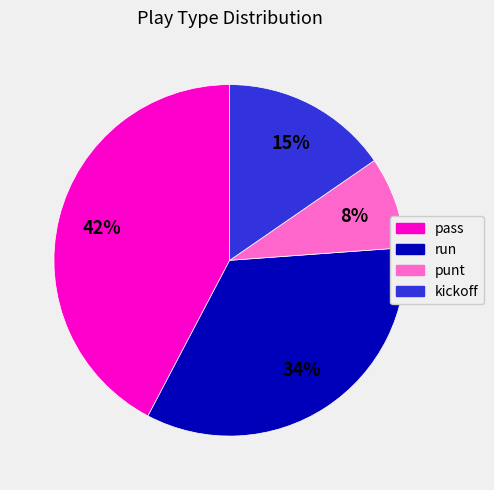

Which category has the smallest portion of the pie?

punt